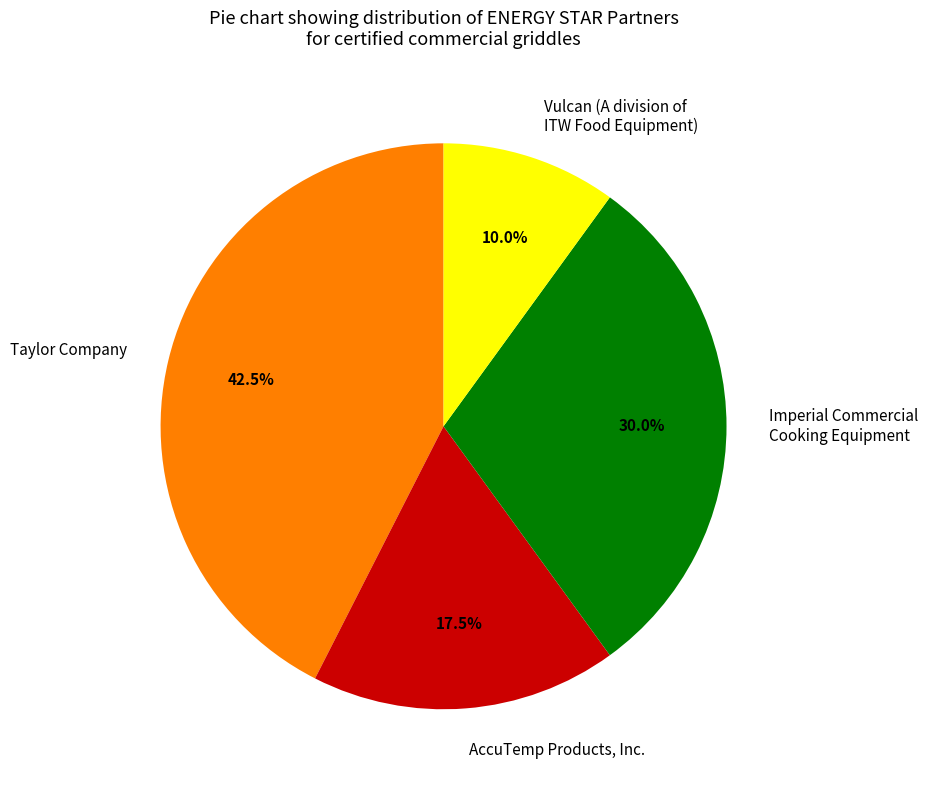

What is the ratio of the value at Imperial Commercial Cooking Equipment to the value at Vulcan (A division of ITW Food Equipment)?

3.0